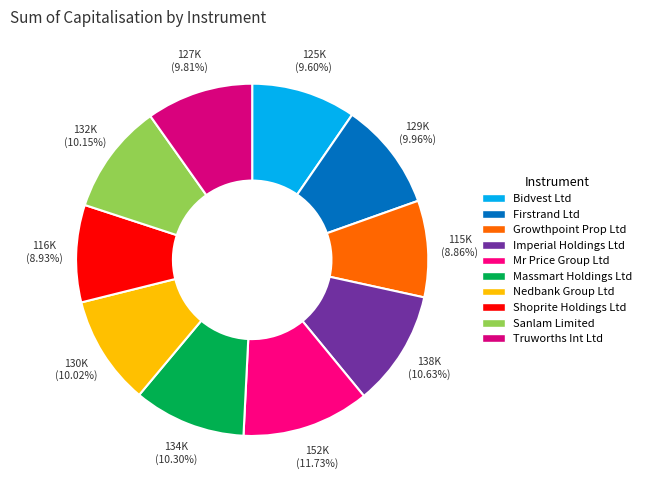

True or false: Imperial Holdings Ltd accounts for 23% of the total.

False